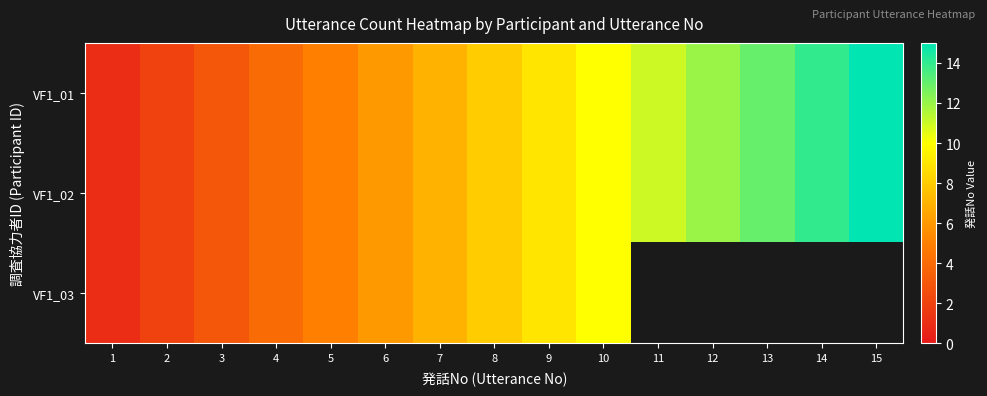

What is the greatest value displayed?

15.0